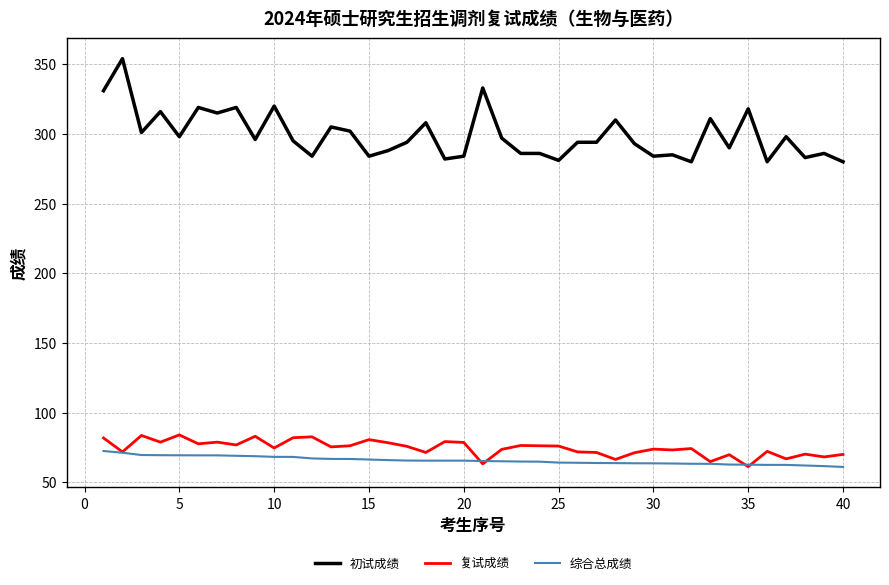

What is the minimum value shown in the chart?

61.0